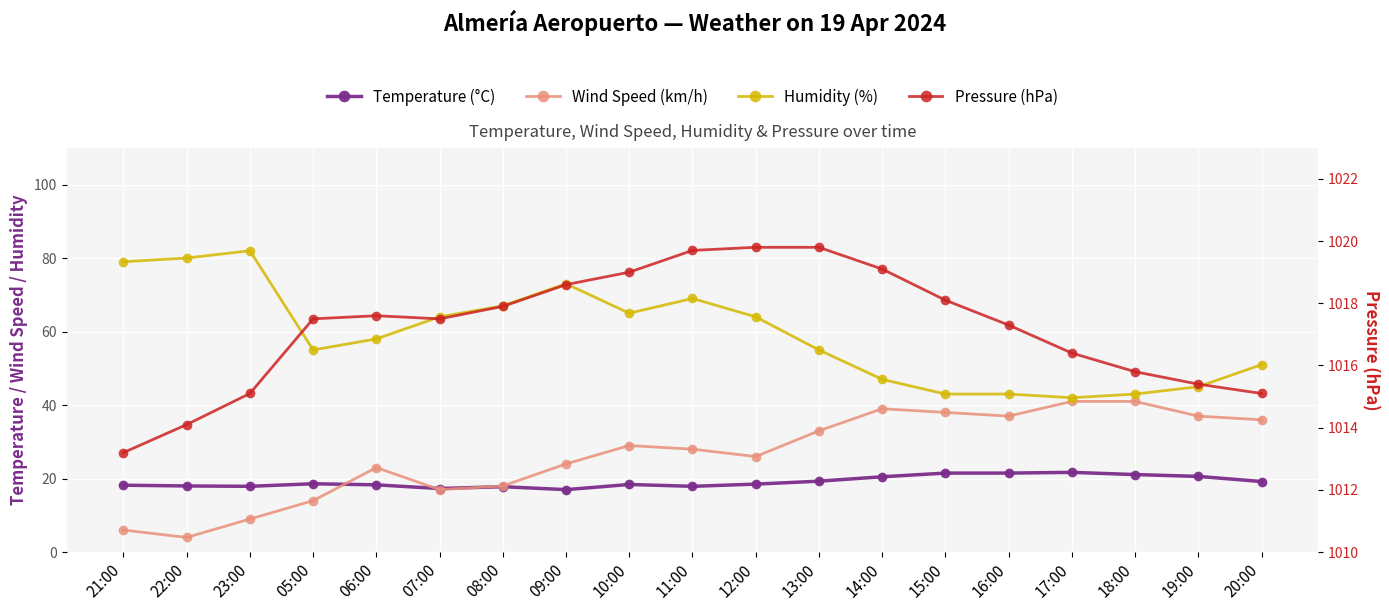

True or false: Humidity (%) and Temperature (°C) cross at least once.

False